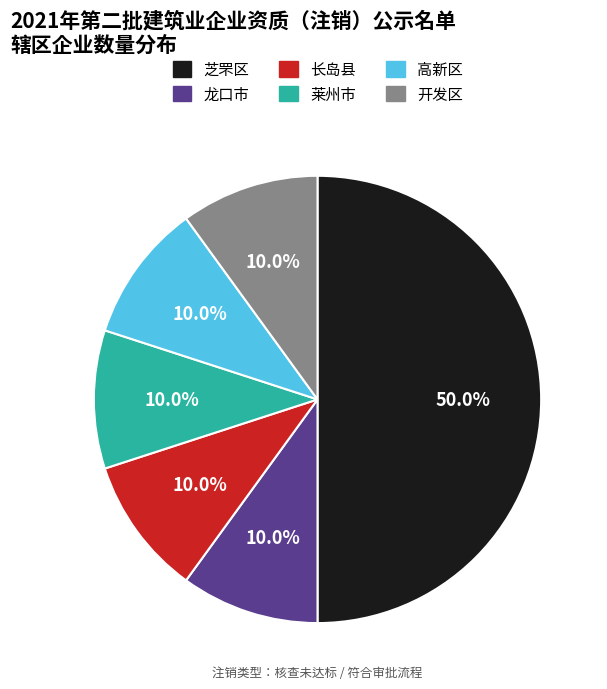

What percentage is the 芝罘区 slice, to the nearest percent?

50%